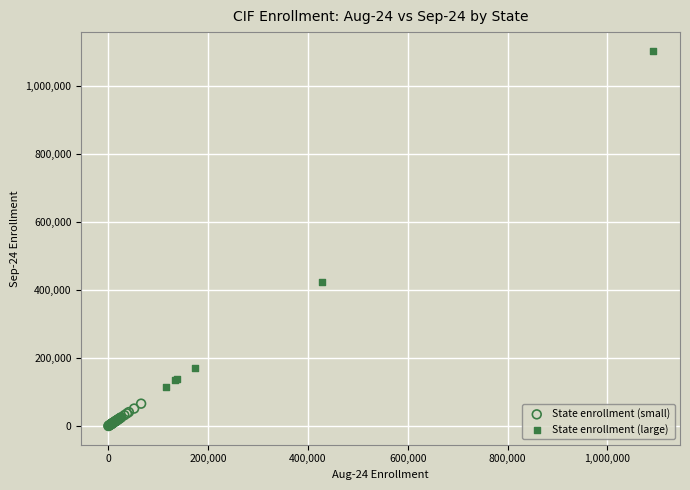

Which series contains the highest Y value?

State enrollment (large)